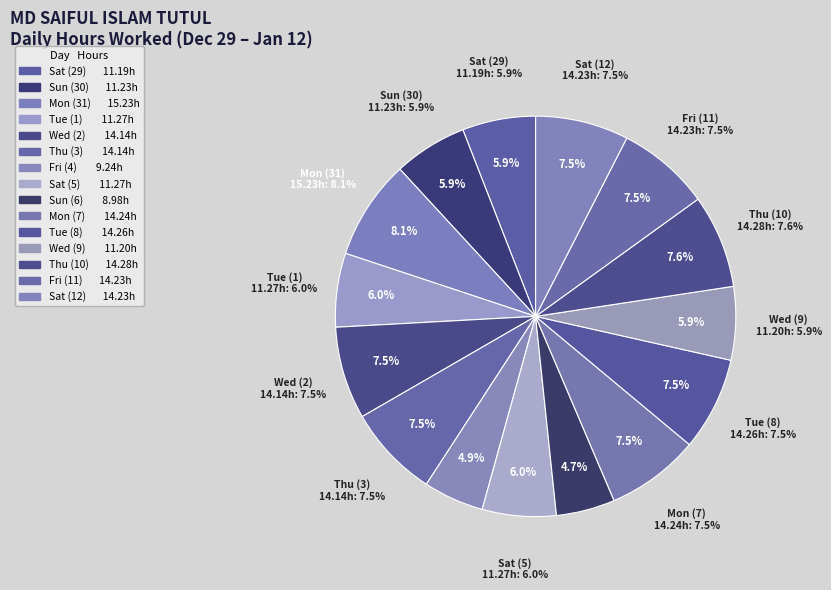

Which slice is the largest?

Mon (31)